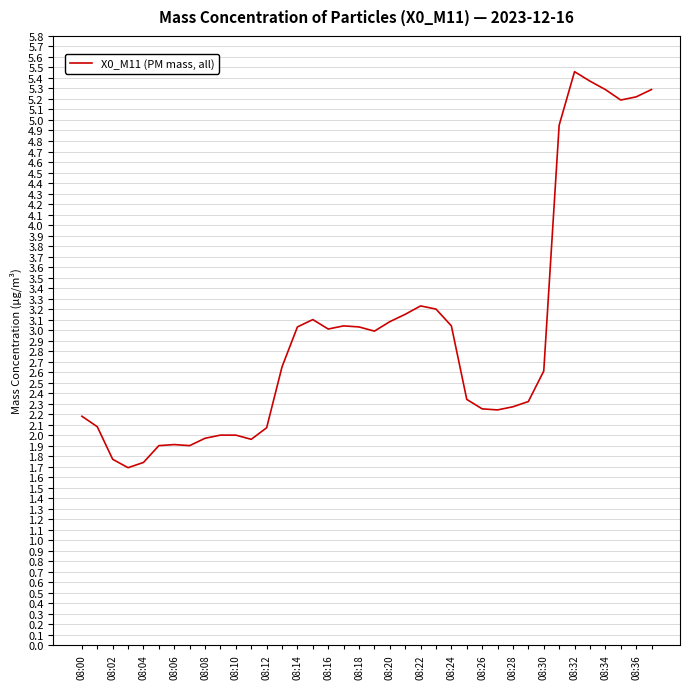

What is the minimum value shown in the chart?

1.7